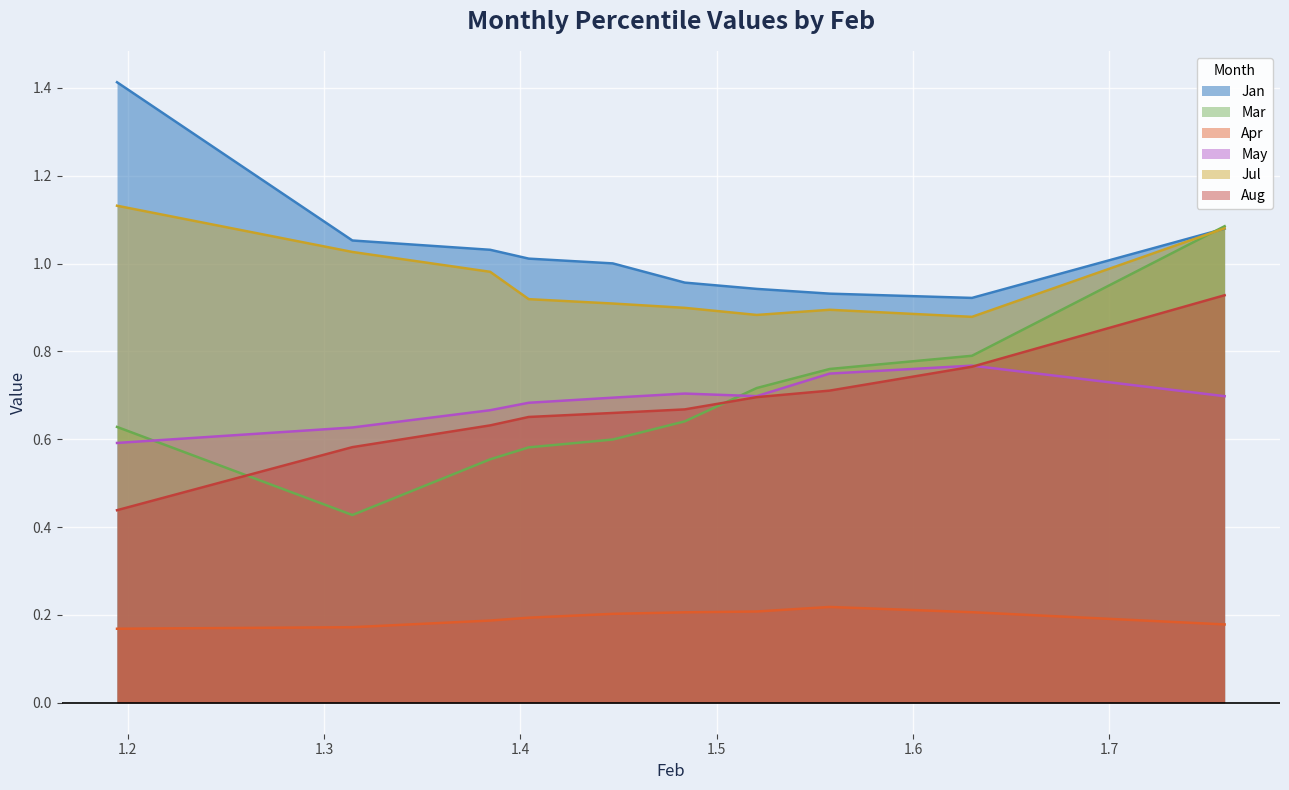

How many lines are shown in the chart?

6